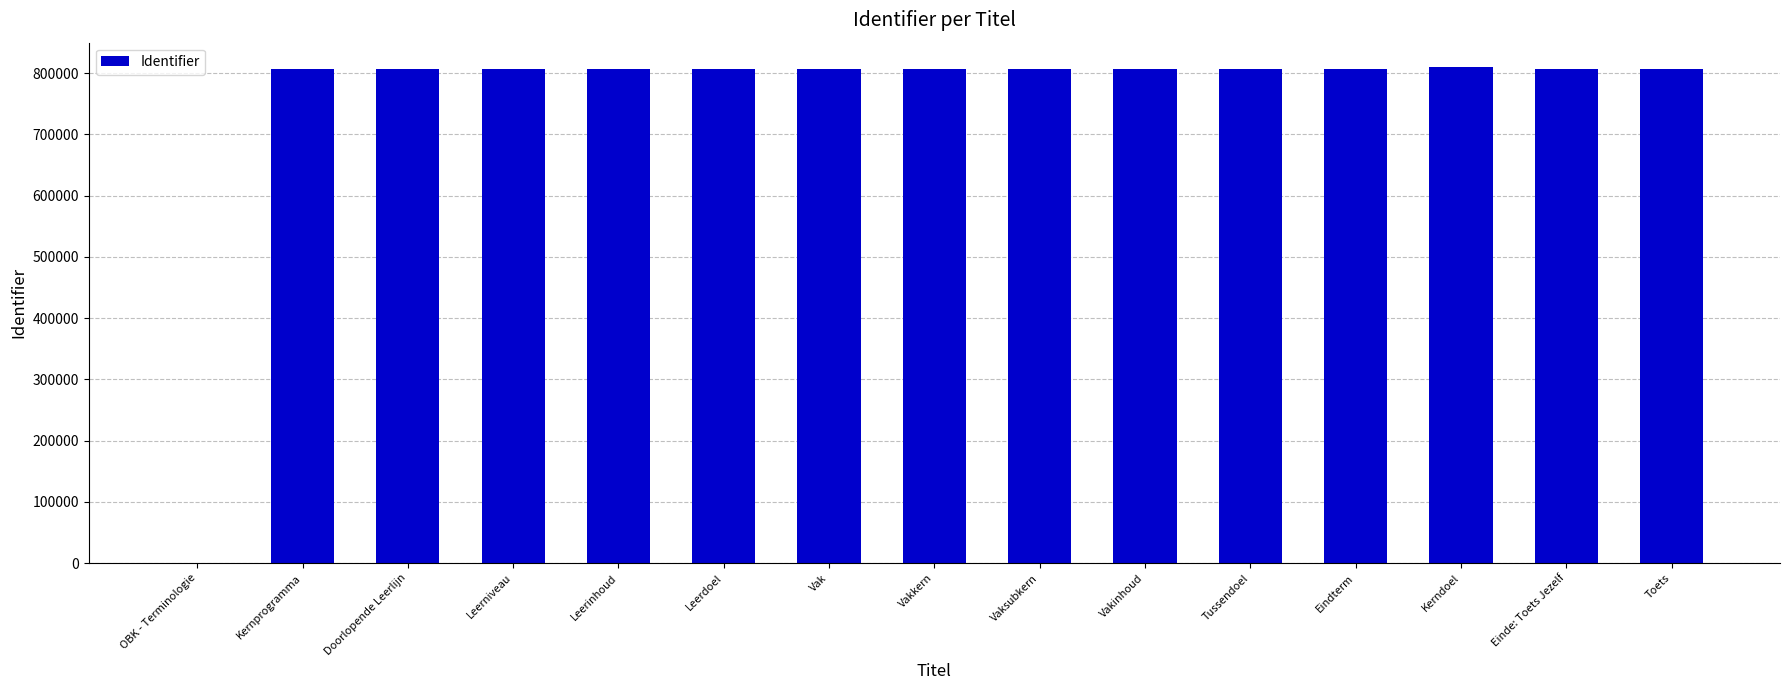

What is the sum of all values?

11303877